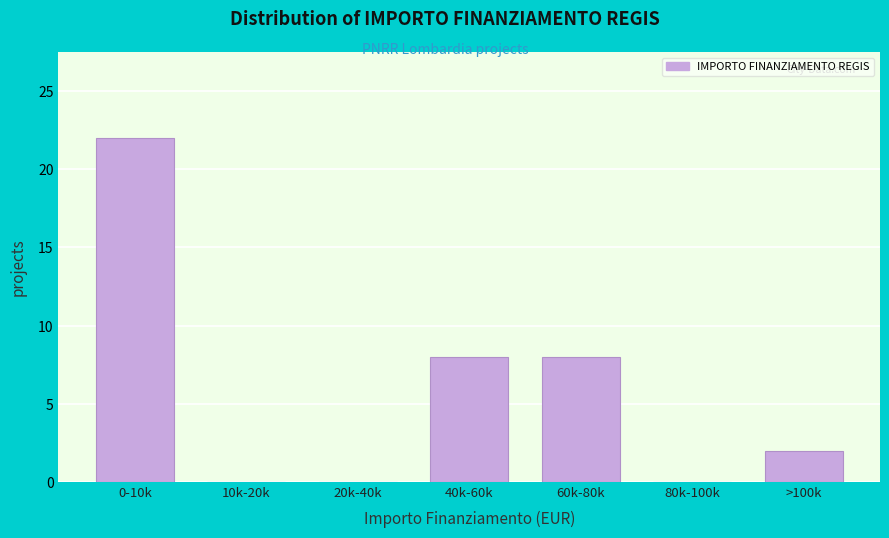

Reading right to left, what are all the values shown in this chart?

>100k=2	80k-100k=0	60k-80k=8	40k-60k=8	20k-40k=0	10k-20k=0	0-10k=22